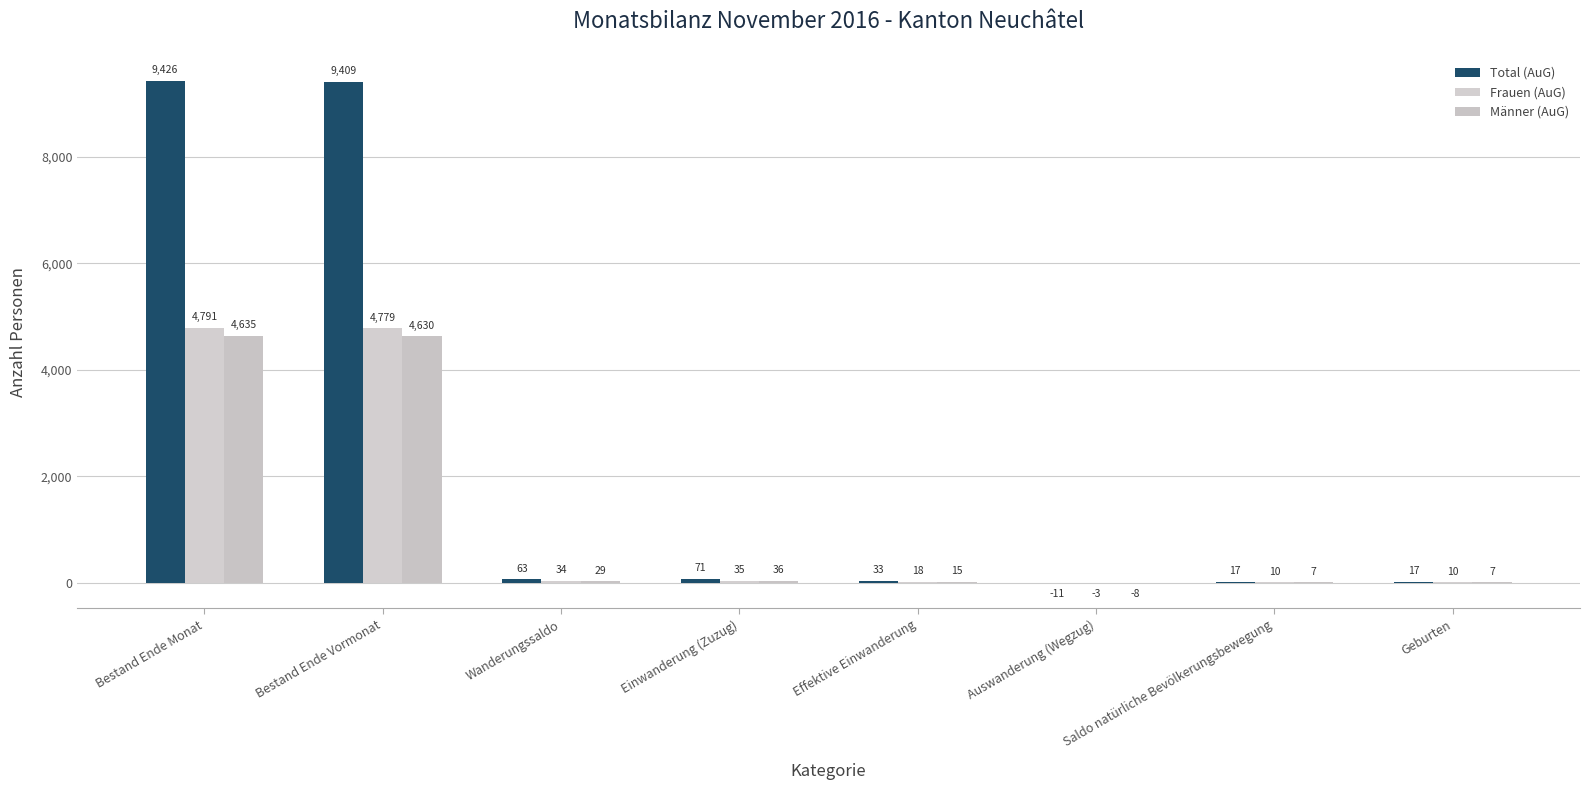

Reading left to right, list all the values displayed in this chart.

Total (AuG): 9426	9409	63	71	33	-11	17	17
Frauen (AuG): 4791	4779	34	35	18	-3	10	10
Männer (AuG): 4635	4630	29	36	15	-8	7	7